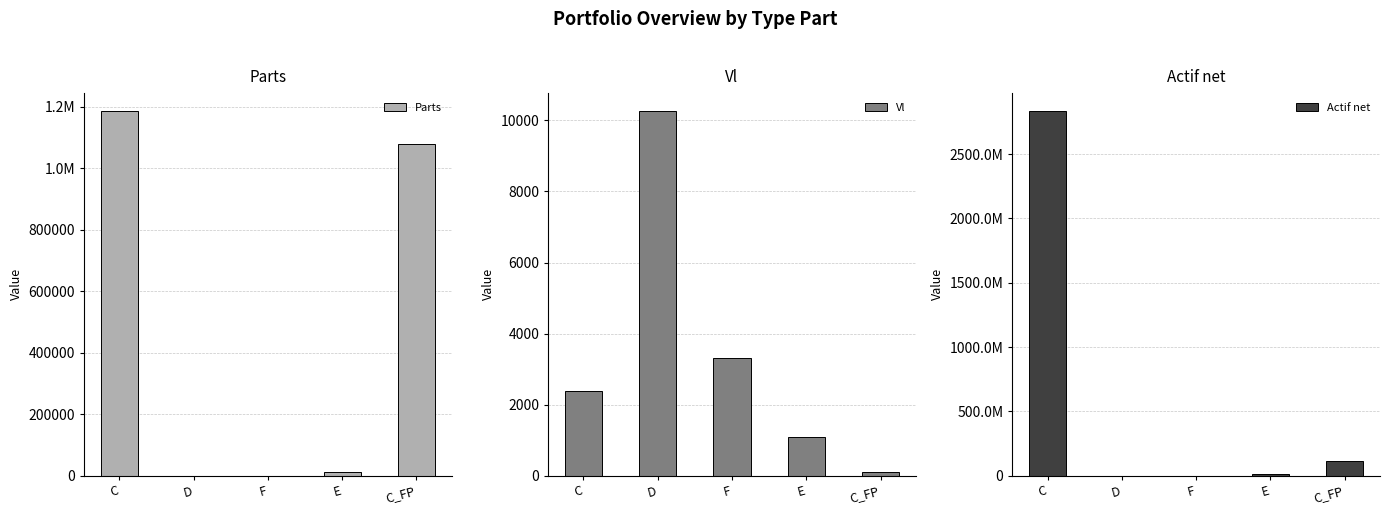

Which series has the largest range (max minus min)?

Actif net